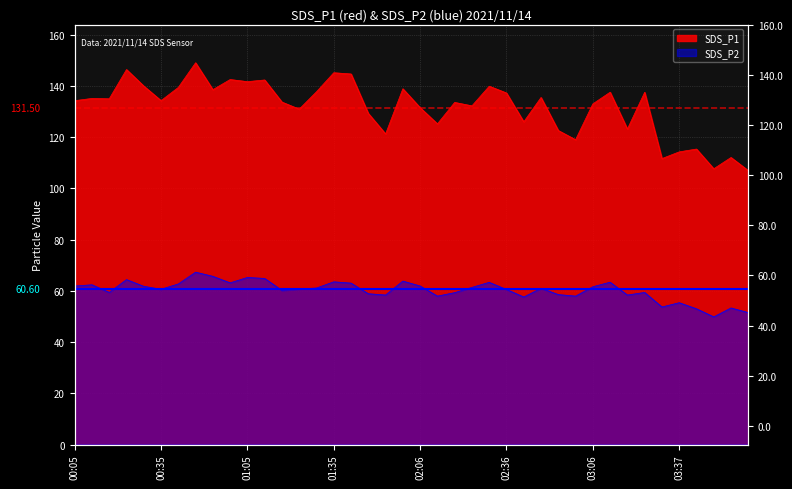

The SDS_P2 series shows 119.4 at 00:47. True or false?

False